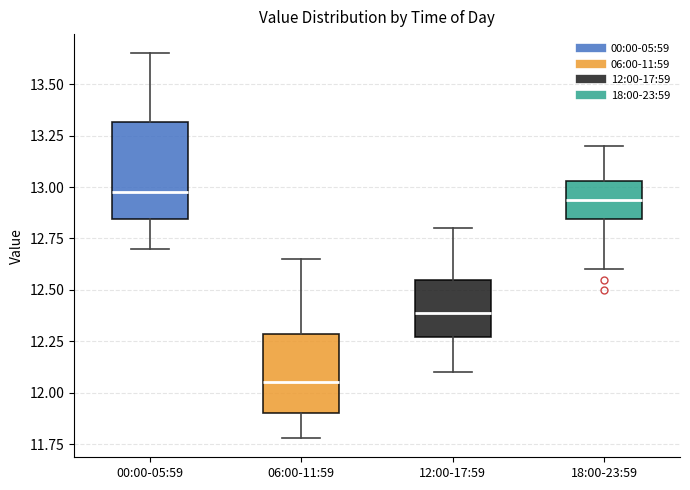

Reading left to right, read every box against the y-axis: the position of its median line, the range the box covers, and the ends of its whiskers. The values are not printed on the chart, so give them approximately, as read against the axis.

00:00-05:59: median 13.00, box 12.85 to 13.30, whiskers 12.70 to 13.65
06:00-11:59: median 12.05, box 11.90 to 12.30, whiskers 11.80 to 12.65
12:00-17:59: median 12.40, box 12.25 to 12.55, whiskers 12.10 to 12.80
18:00-23:59: median 12.95, box 12.85 to 13.05, whiskers 12.60 to 13.20